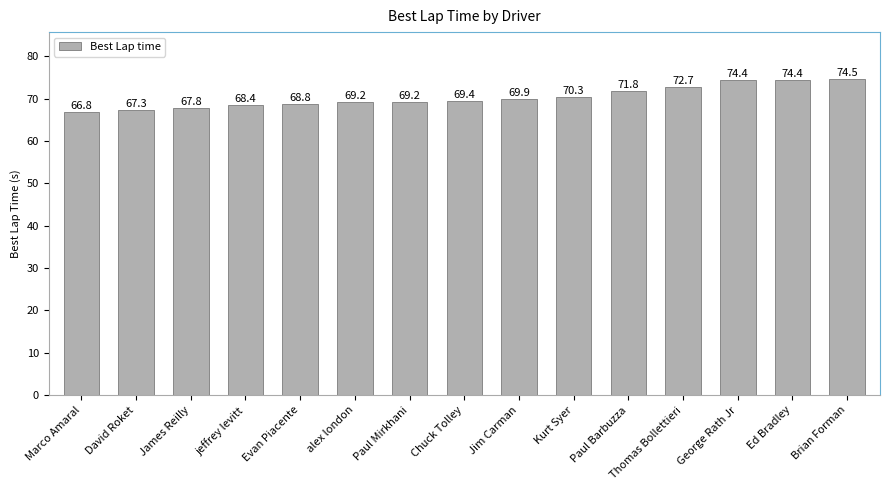

What is the difference between the values at George Rath Jr and Brian Forman?

0.1